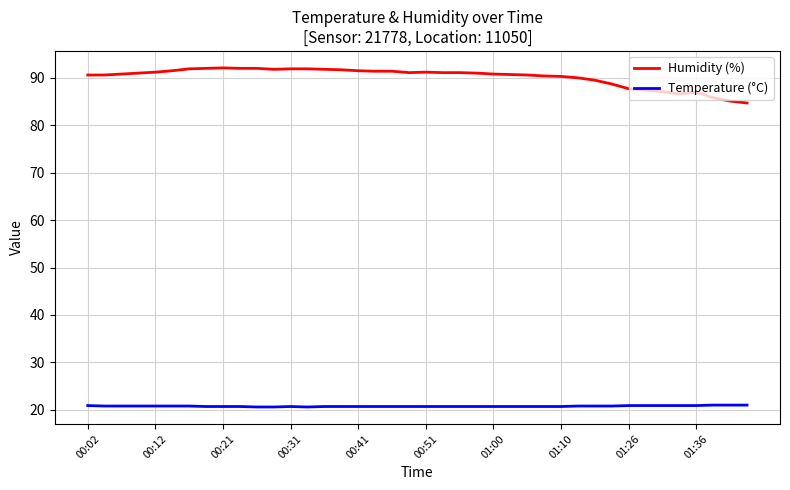

List the series in order of their overall mean, highest first.

Humidity (%), Temperature (°C)